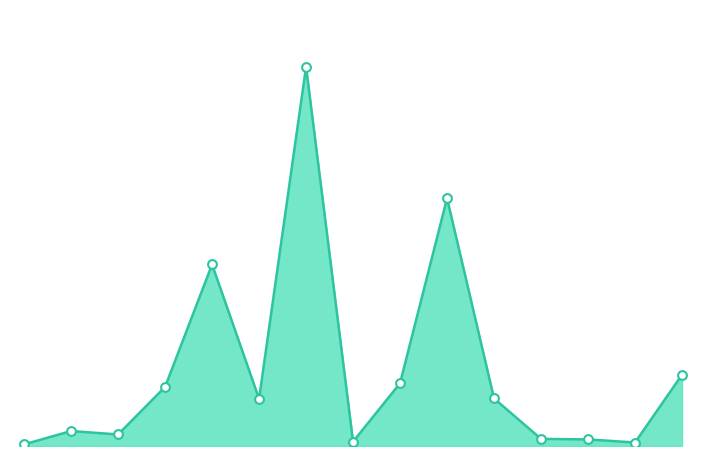

Does the chart have visible grid lines?

No